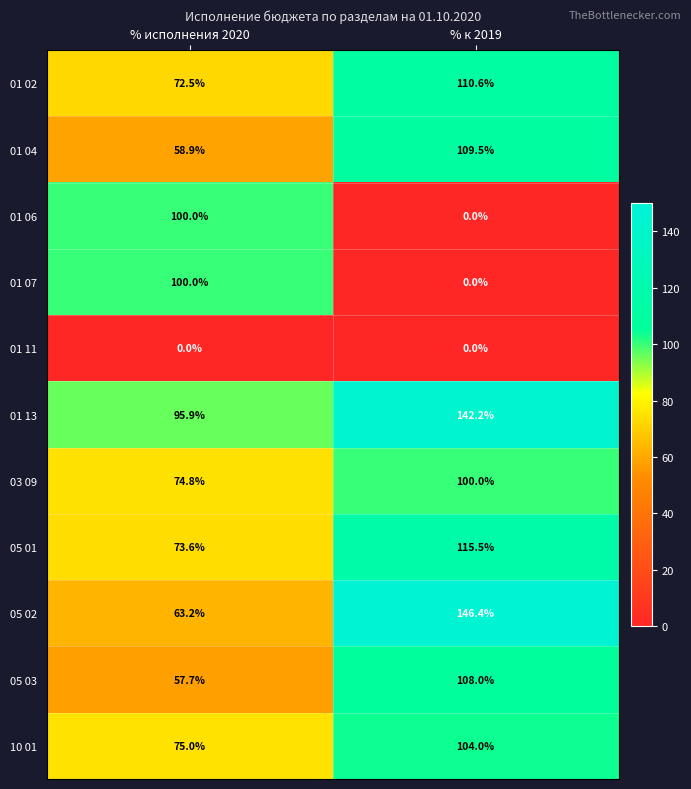

Count the number of data series in this chart.

11